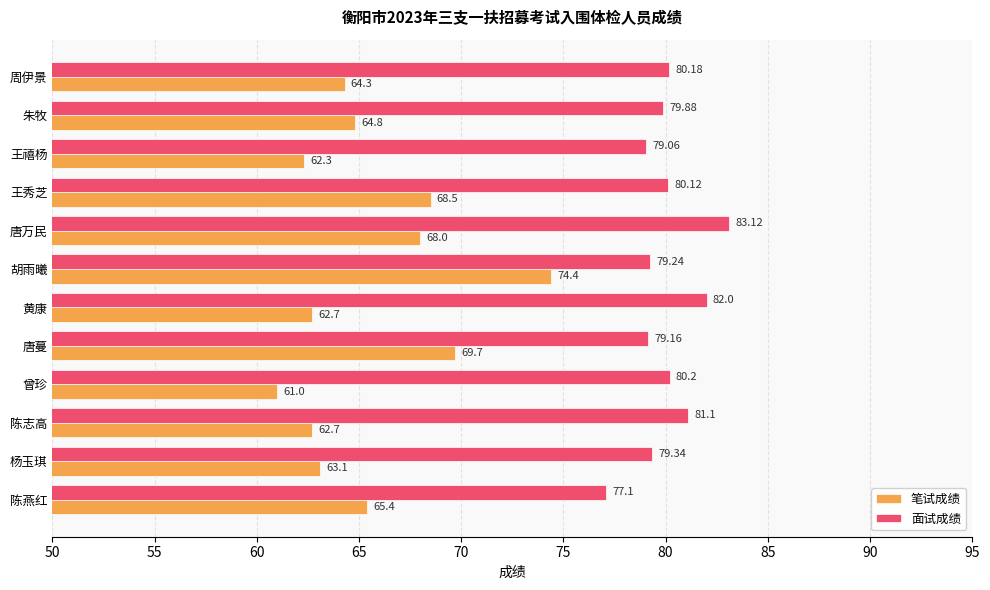

Where is 笔试成绩 nearest to the value 67?

唐万民